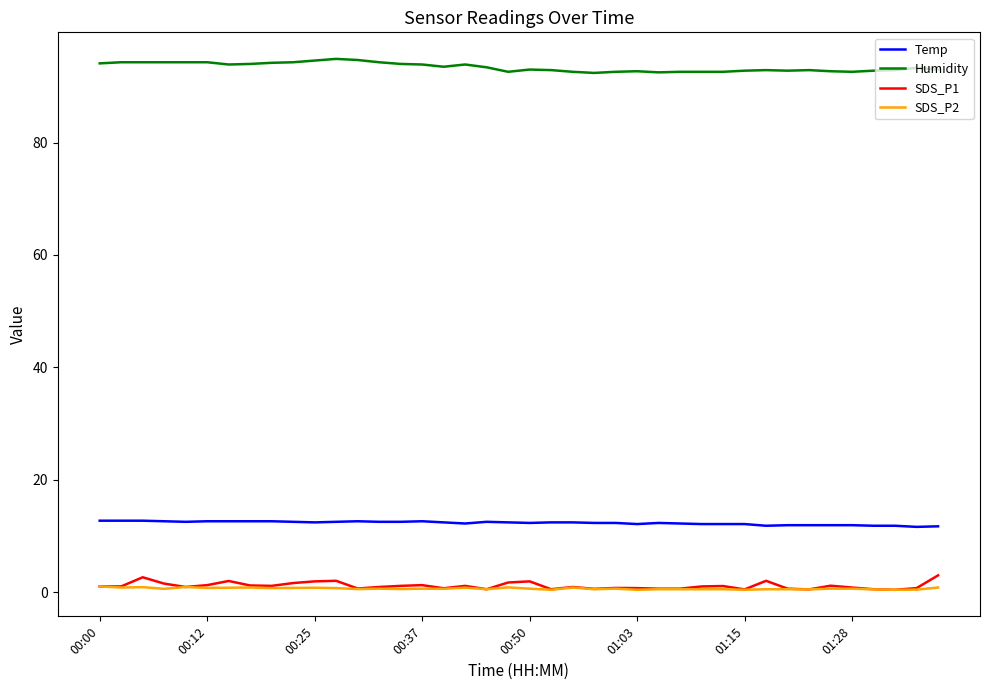

What is the difference between the second highest and minimum values in the Temp series?

1.1